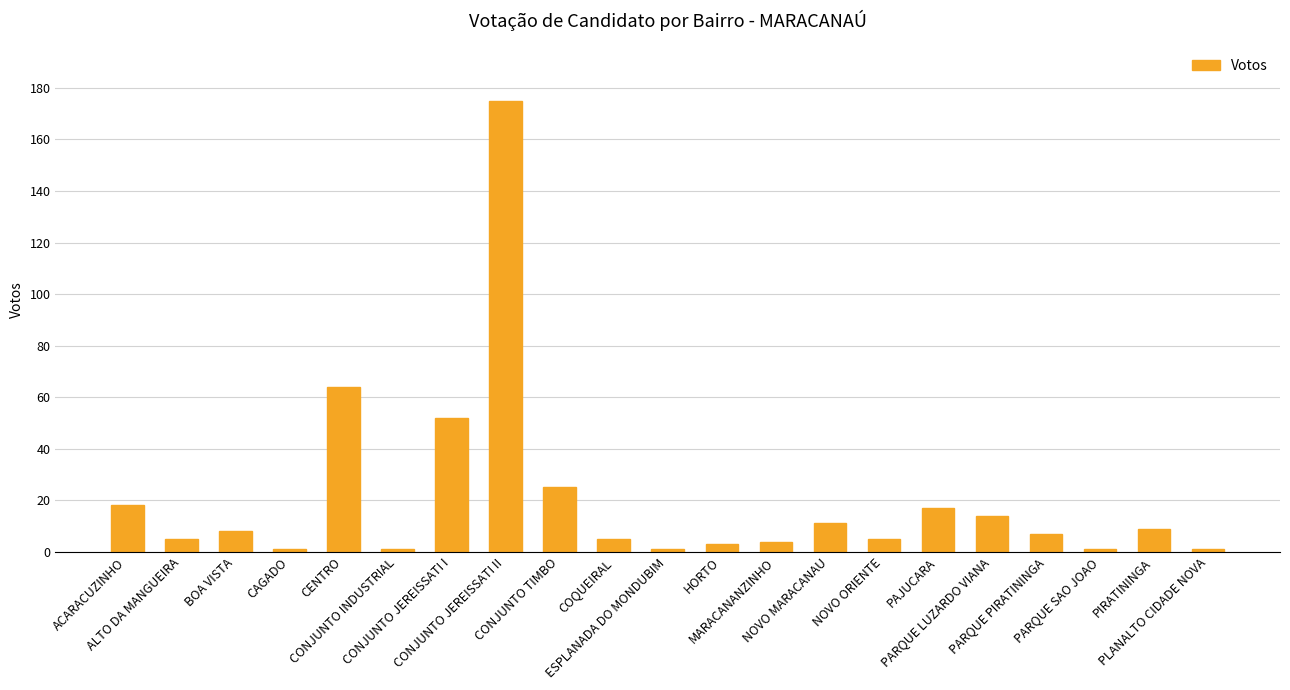

What is the difference between the values at CONJUNTO INDUSTRIAL and PIRATININGA?

8